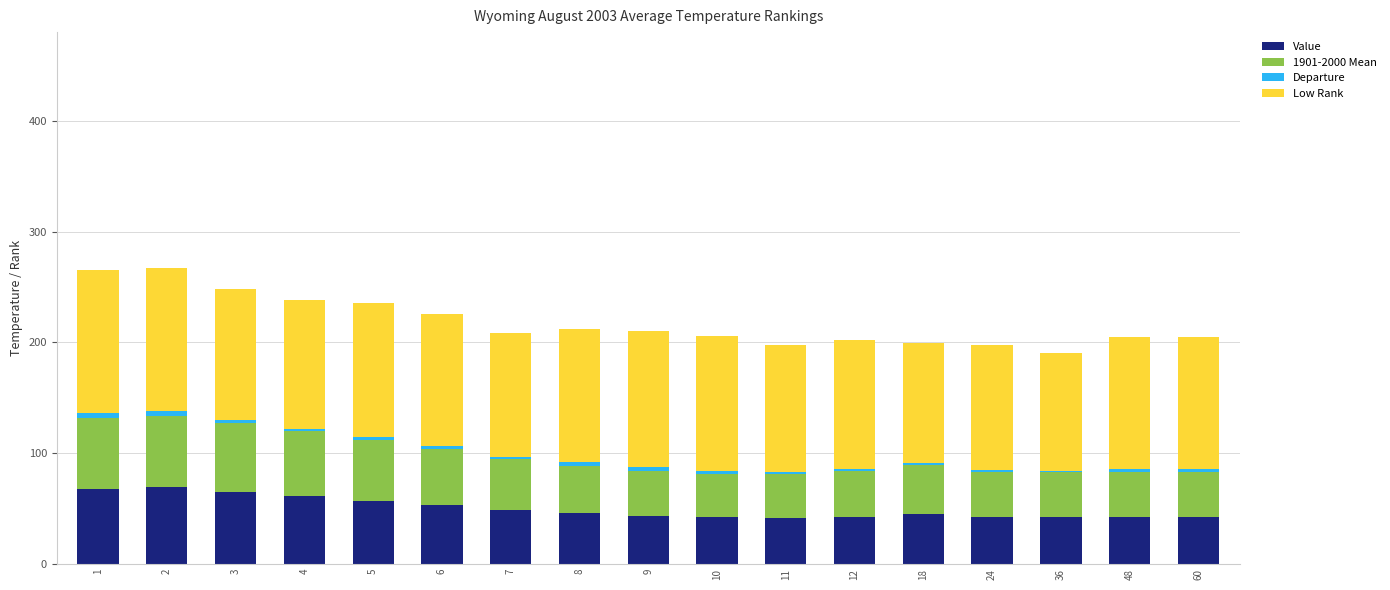

What are all the series names shown in the legend?

Value, 1901-2000 Mean, Departure, Low Rank